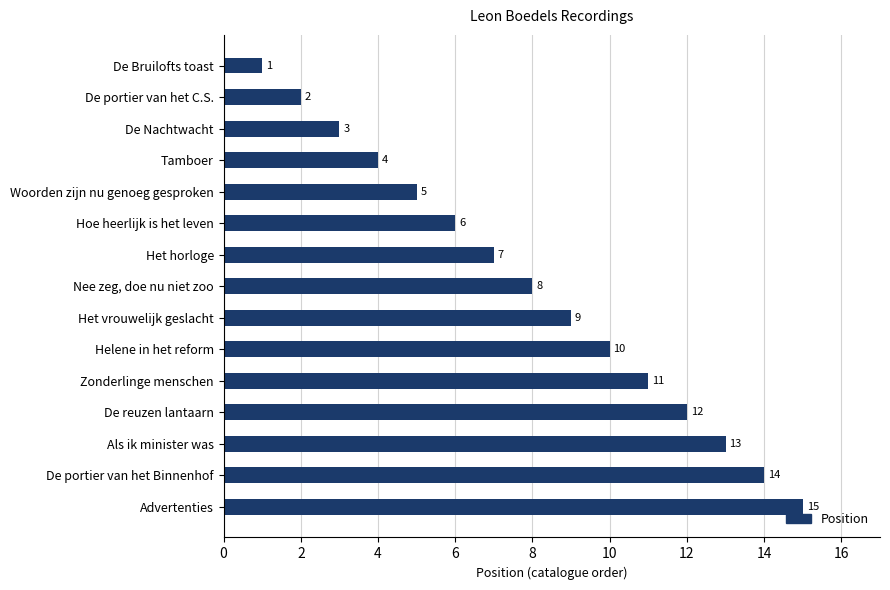

Count the number of categories in the chart.

15